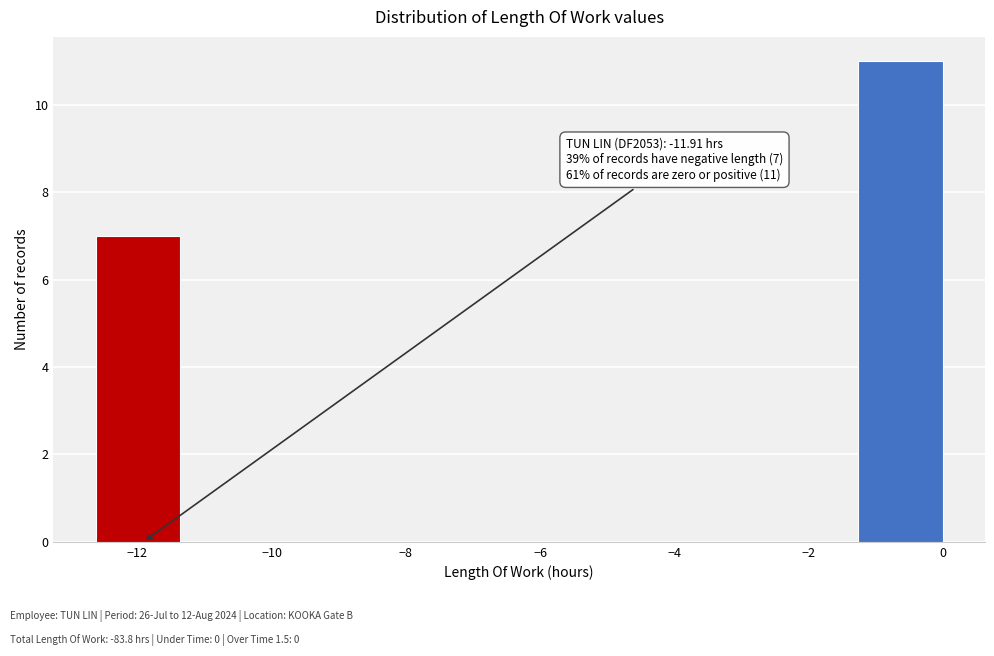

Over which range of the x-axis is the bar tallest?

-1.2 to 0.0